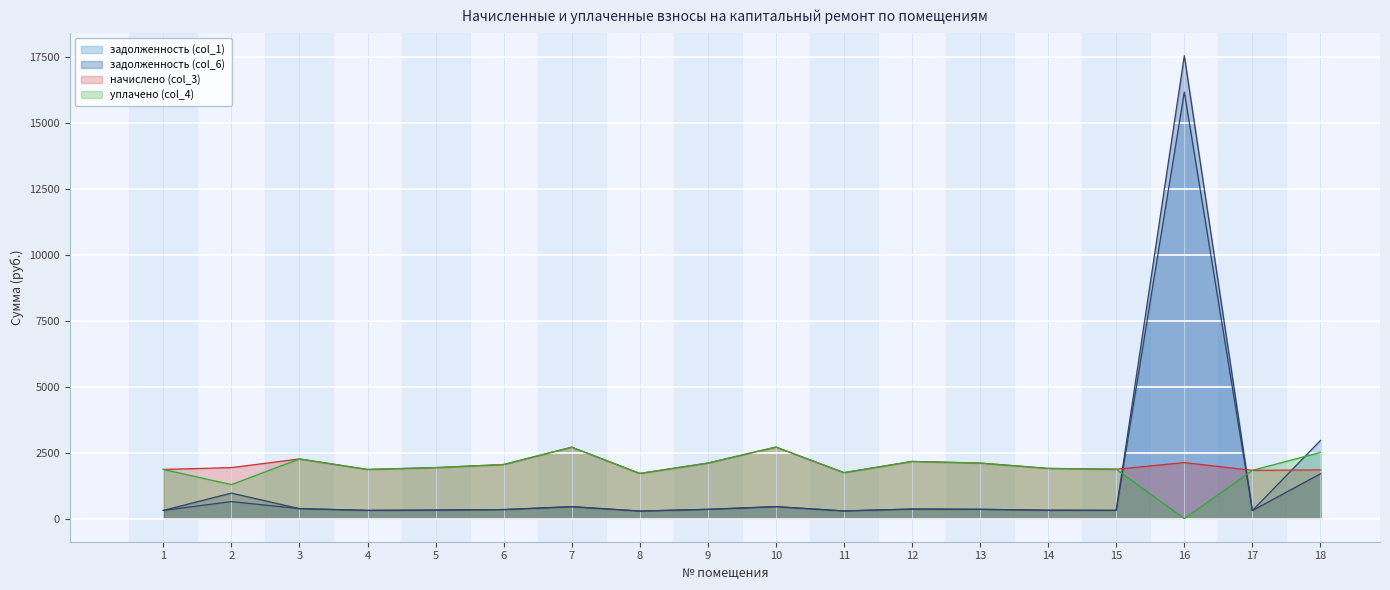

Reading left to right, transcribe all the data shown in this chart.

задолженность (col_1): 1=310.3	2=643.7	3=376.6	4=310.3	5=321.8	6=341.3	7=450.7	8=285.1	9=350.6	10=451.4	11=290.2	12=360.7	13=350.6	14=316.8	15=311.8	16=16159.3	17=304.6	18=2958.8
задолженность (col_6): 1=310.3	2=965.8	3=376.6	4=310.3	5=321.8	6=341.3	7=450.7	8=285.1	9=350.6	10=451.4	11=290.2	12=360.7	13=350.6	14=316.8	15=311.8	16=17533.8	17=304.6	18=1697.0
начислено (col_3): 1=1861.9	2=1931.0	3=2259.4	4=1861.9	5=1931.0	6=2047.7	7=2704.3	8=1710.7	9=2103.8	10=2708.6	11=1741.0	12=2164.3	13=2103.8	14=1900.8	15=1870.6	16=2121.1	17=1827.4	18=1844.6
уплачено (col_4): 1=1861.9	2=1287.5	3=2259.4	4=1861.9	5=1931.0	6=2047.7	7=2704.3	8=1710.7	9=2103.8	10=2708.6	11=1741.0	12=2164.3	13=2103.8	14=1900.8	15=1870.6	16=0.0	17=1827.4	18=2507.4